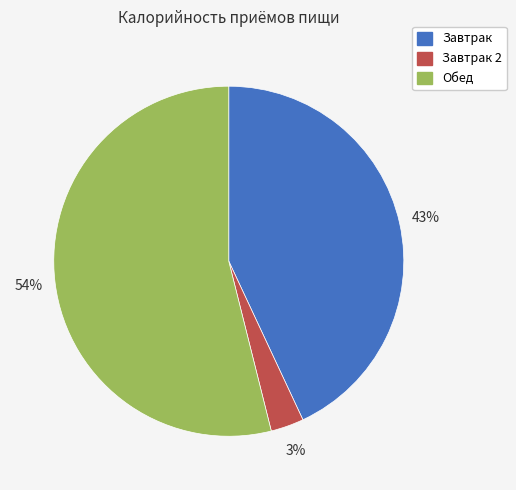

Count the number of slices in the pie.

3